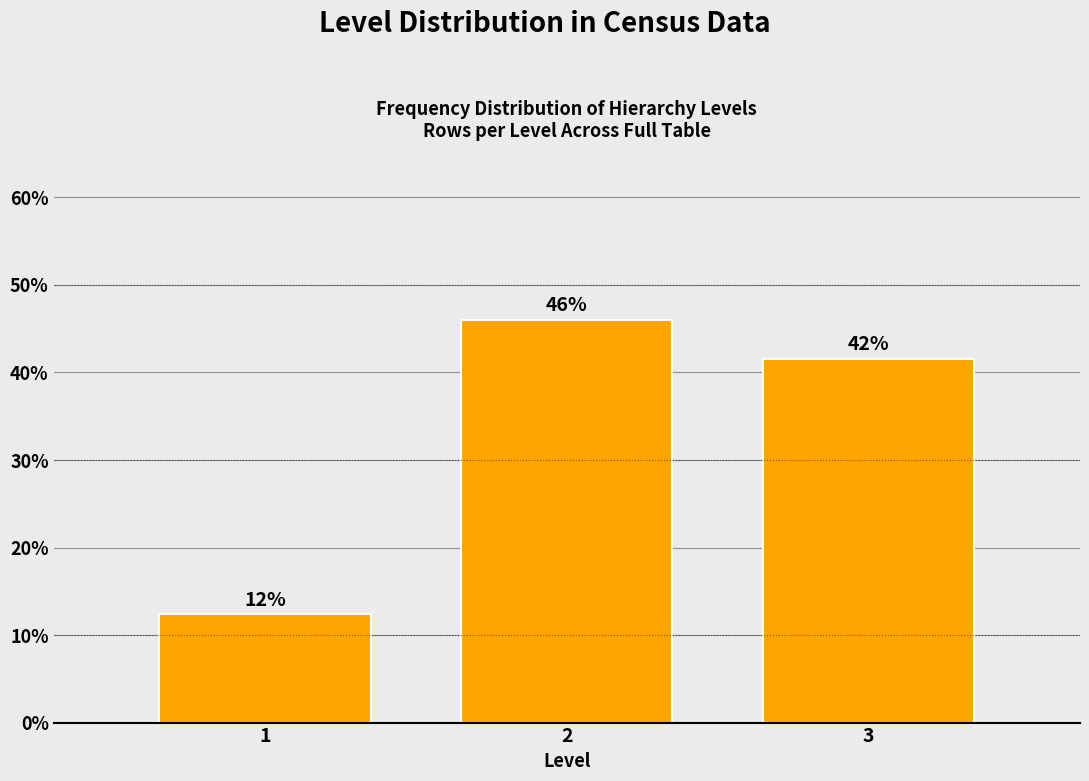

How many bars are there in total?

3